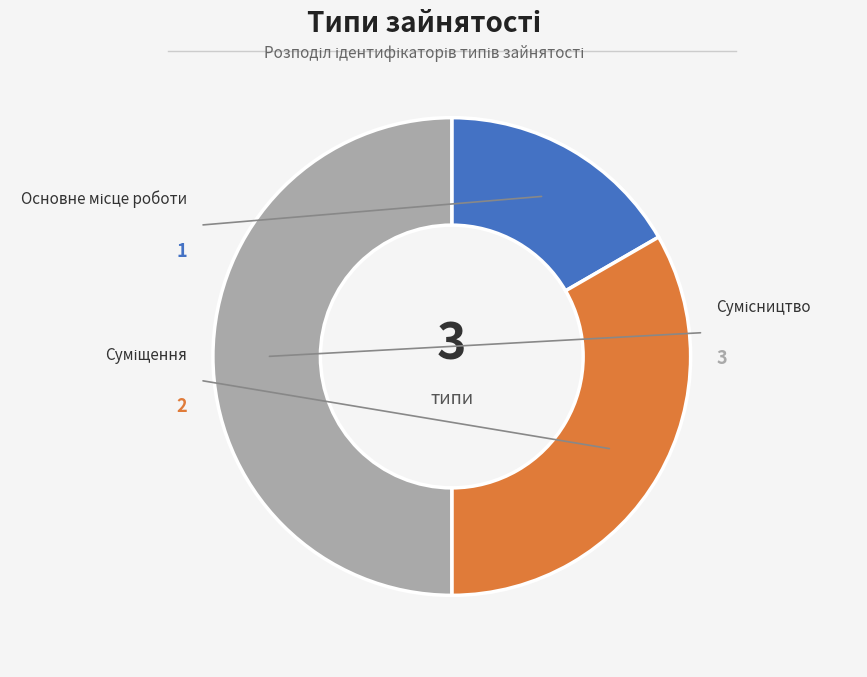

Count the number of slices in the pie.

3